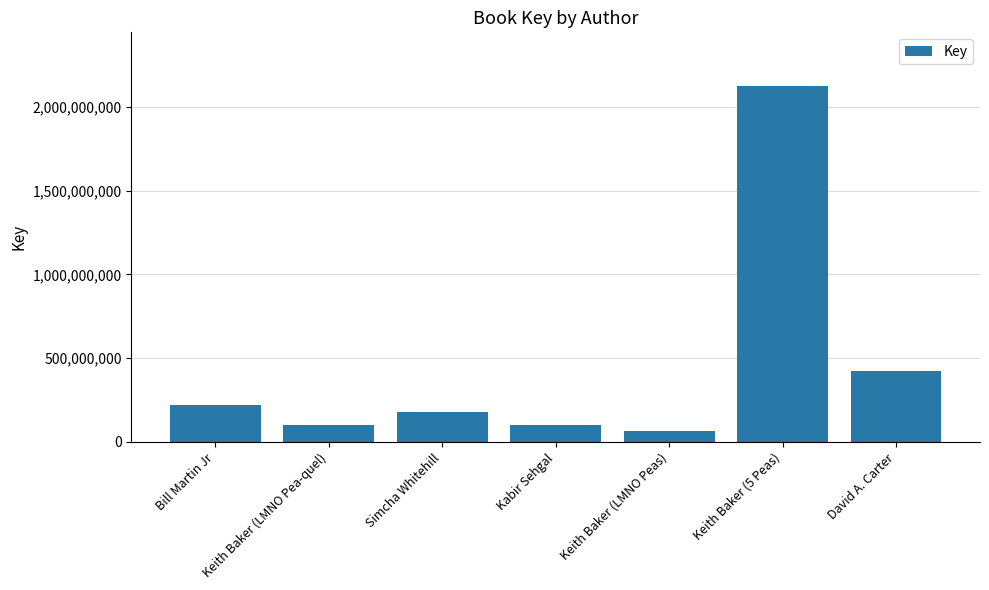

Where is the data nearest to the value 1094876777?

David A. Carter